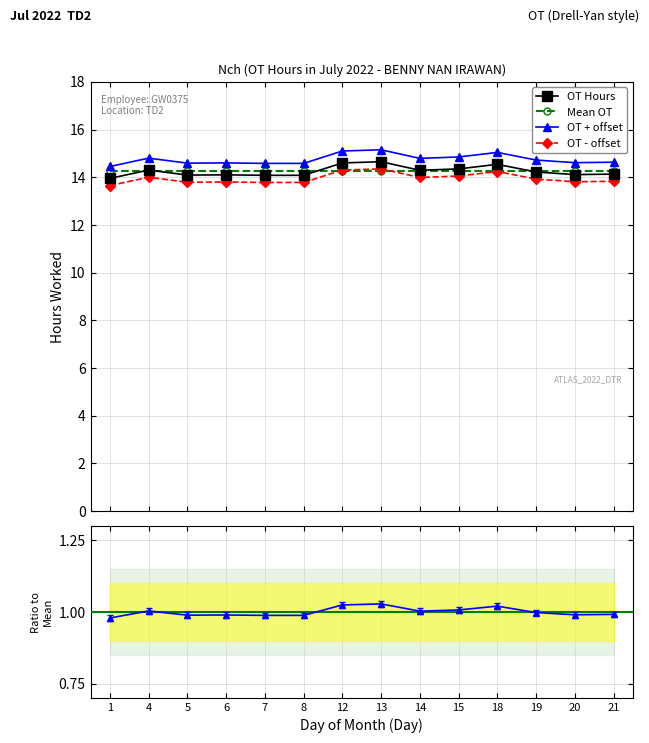

Is it true that OT + offset equals 8.7 at 12?

False